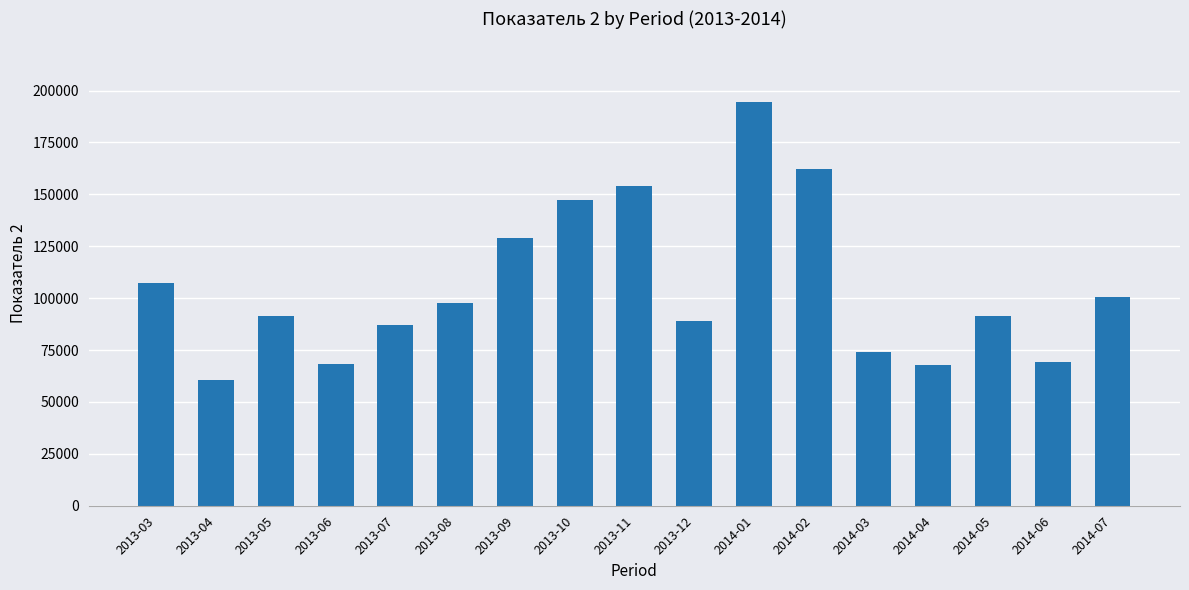

What is the difference between the maximum and minimum values?

134072.1